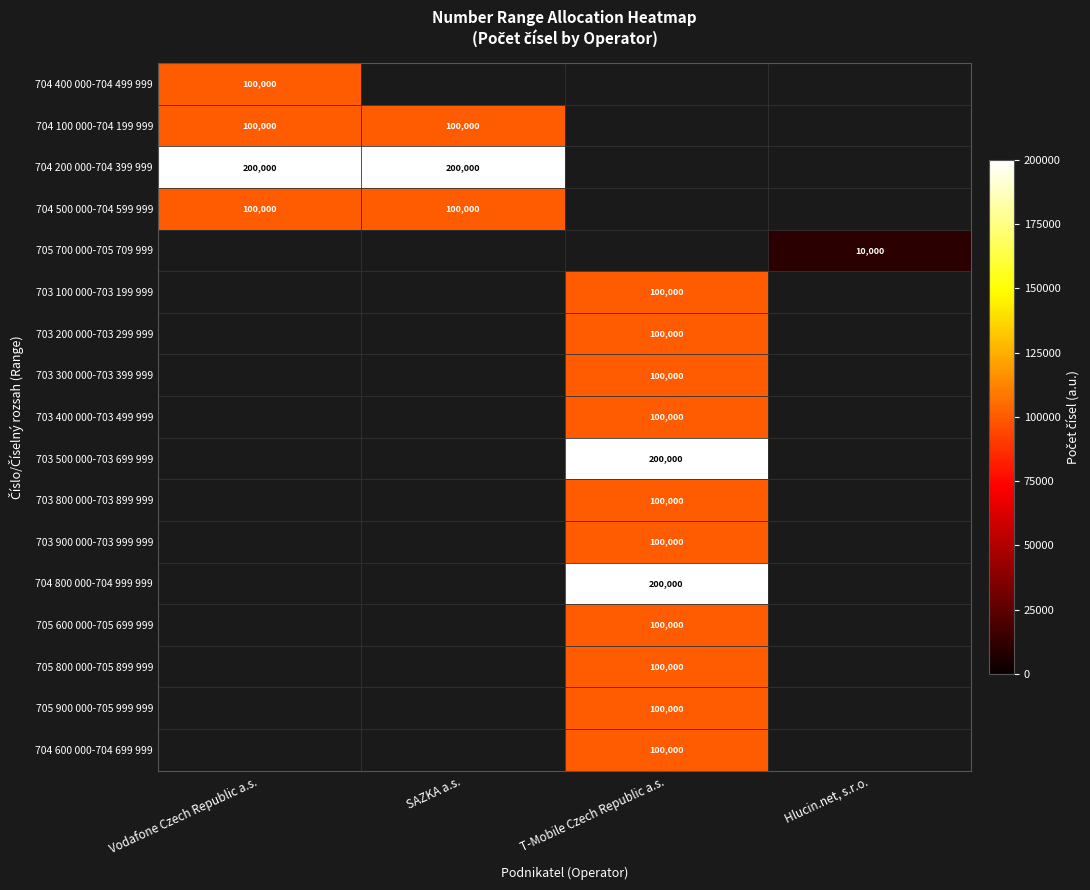

The value of 704 800 000-704 999 999 at T-Mobile Czech Republic a.s. is 200000. True or false?

True